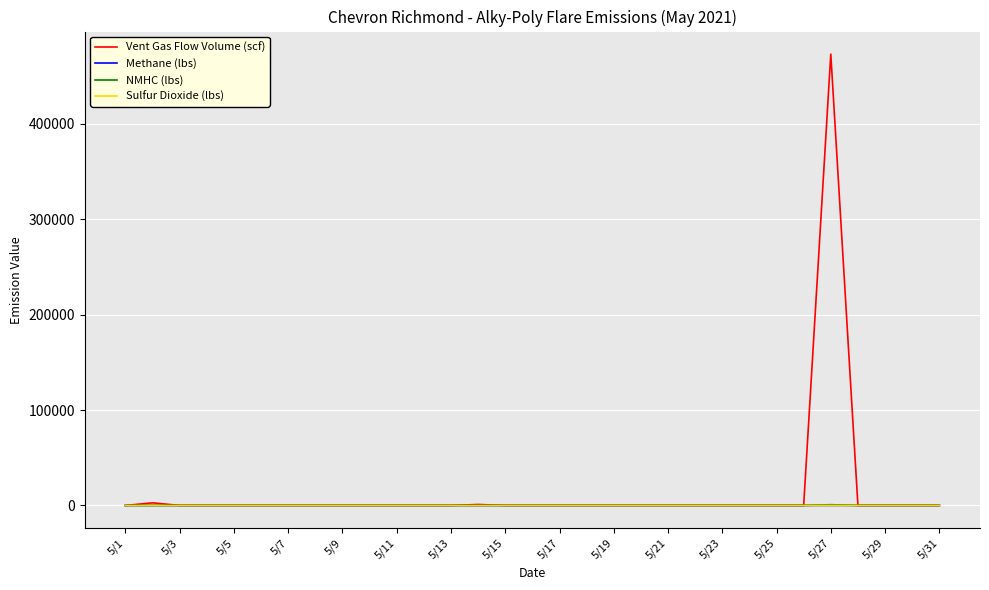

What is the greatest value displayed?

473104.2